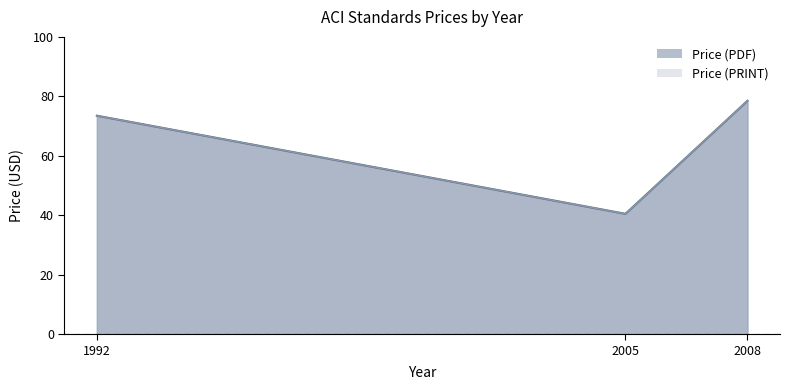

Where is Price (PRINT) nearest to the value 59?

1992